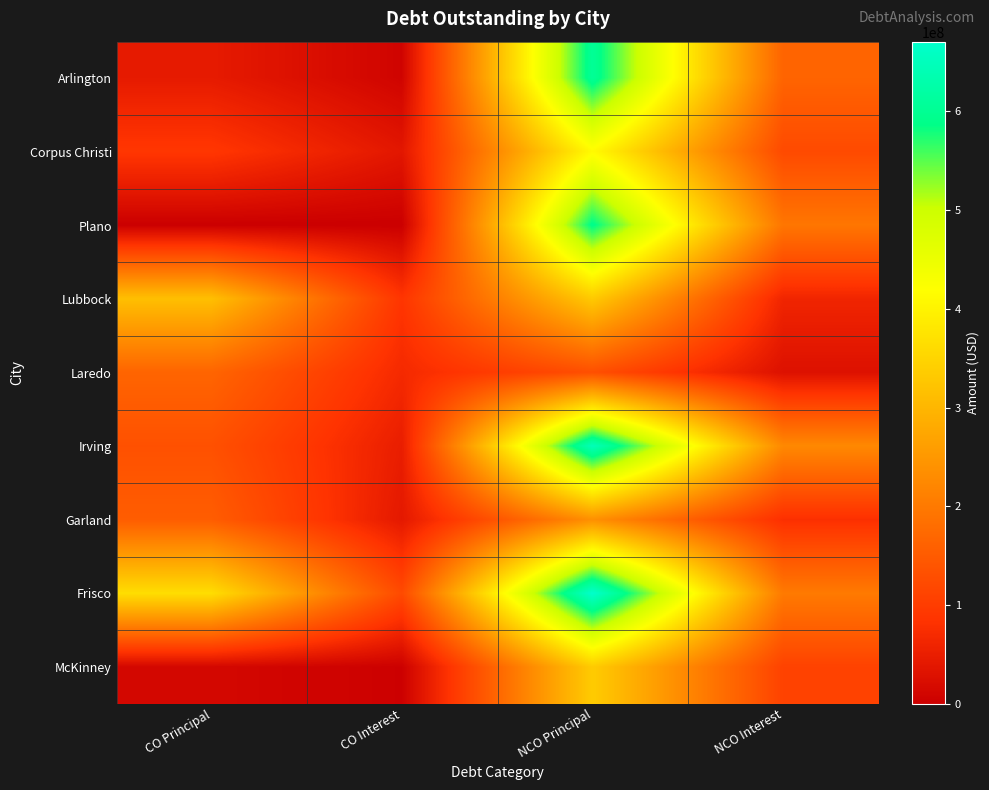

Rank the series at CO Principal from lowest to highest value.

Plano, McKinney, Arlington, Corpus Christi, Irving, Garland, Laredo, Lubbock, Frisco